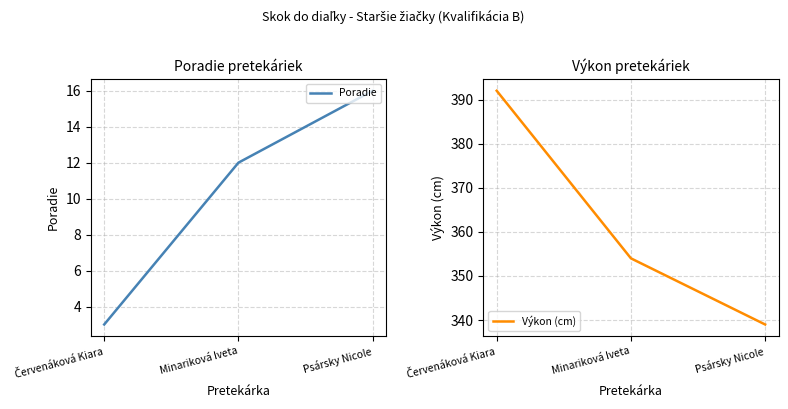

Rank the series by their average value, from highest to lowest.

Výkon (cm), Poradie